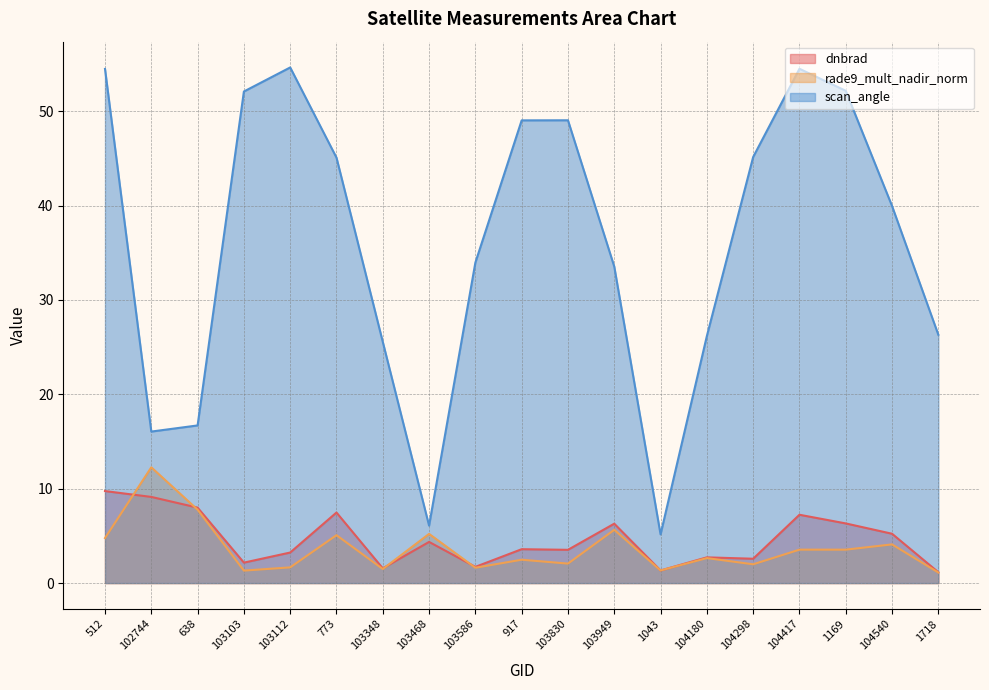

Count the number of data series in this chart.

3